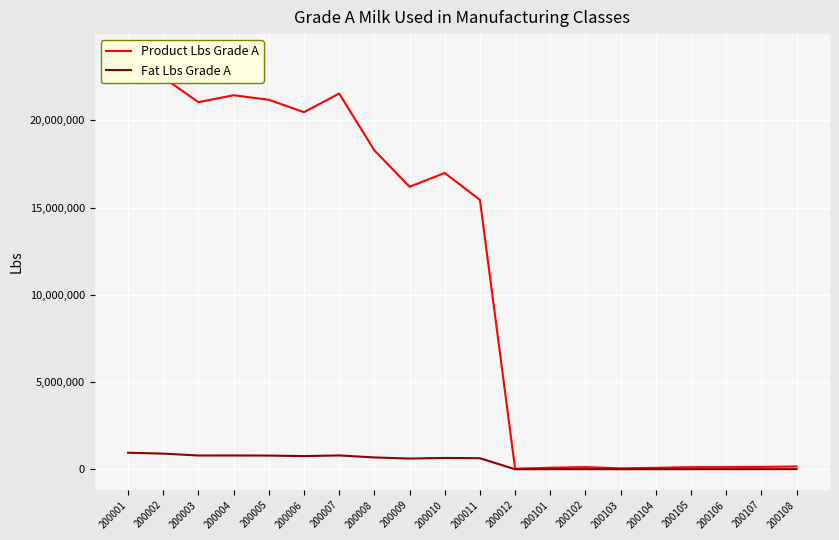

Which series has the largest total across all categories?

Product Lbs Grade A